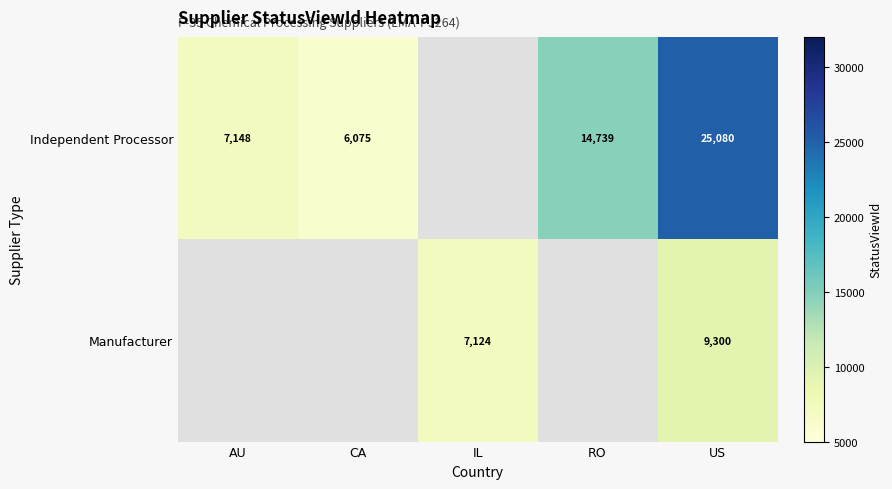

Is the value of Manufacturer at US greater than the value of Independent Processor at RO?

No